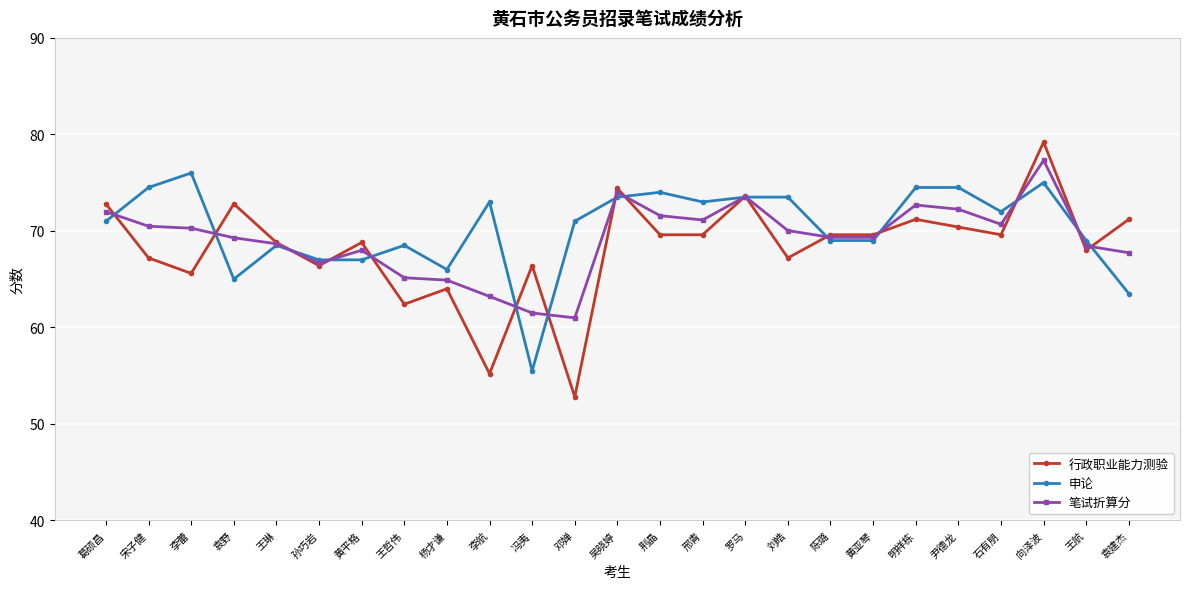

What is the value of the 笔试折算分 point at the 21st from the left?

72.2